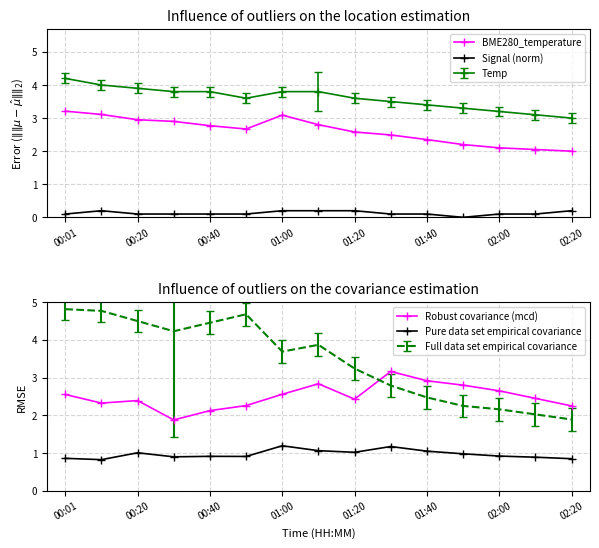

The Robust covariance (mcd) series shows 2.6 at 02:00. True or false?

True